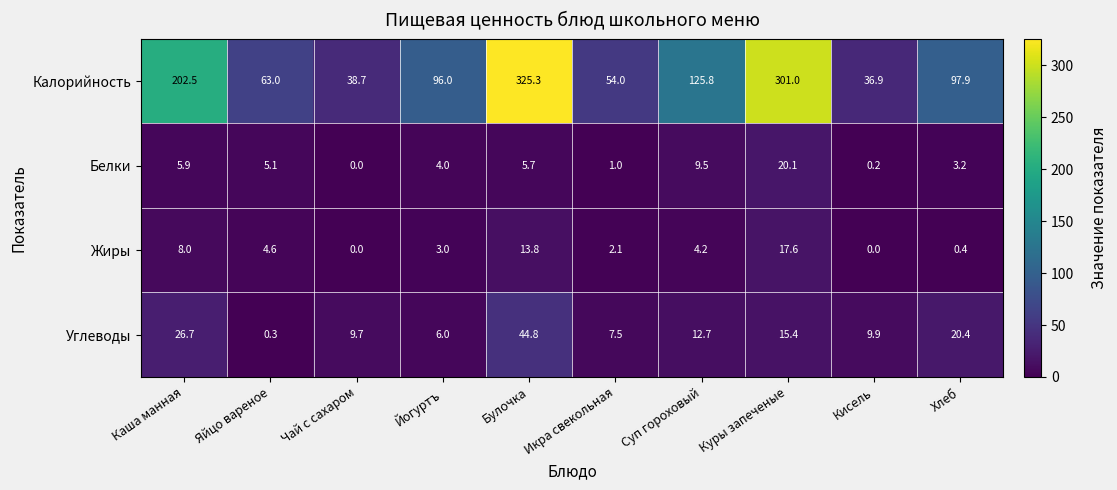

At which label is Углеводы closest to 22?

Хлеб